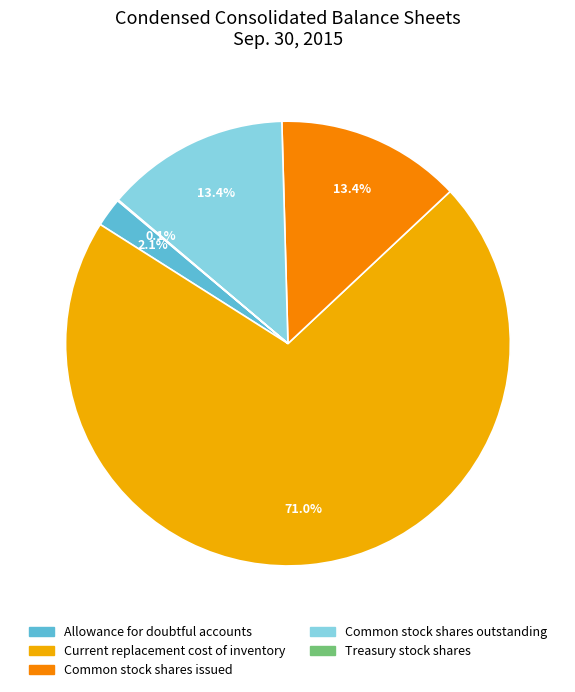

To the nearest percent, what portion does Common stock shares issued represent?

13%